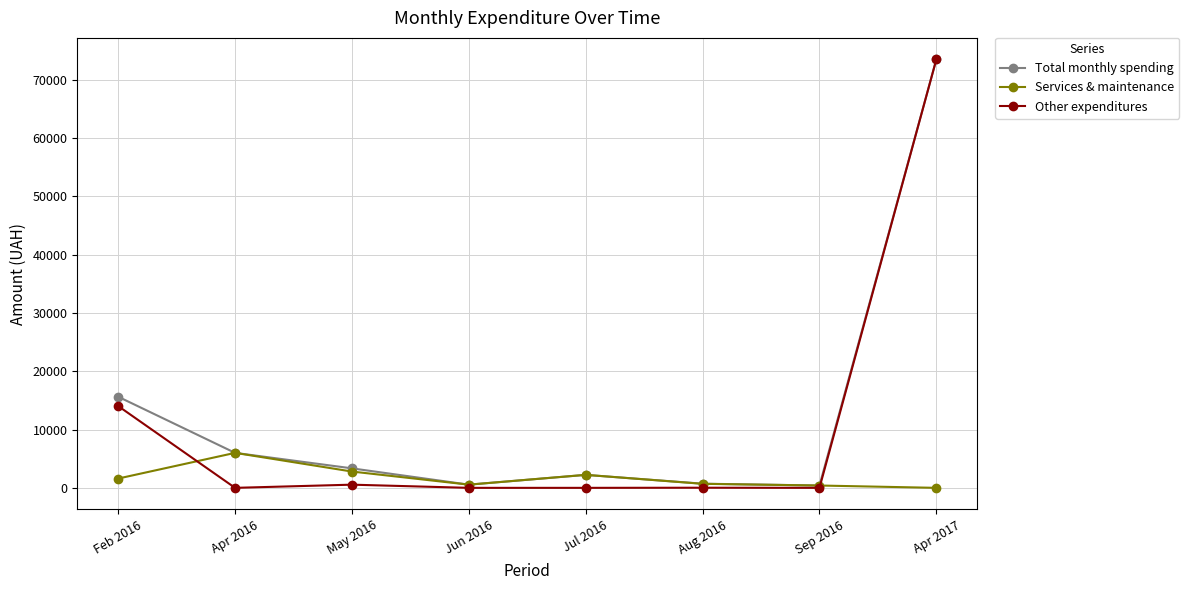

At which category is the sum across all series the highest?

Apr 2017